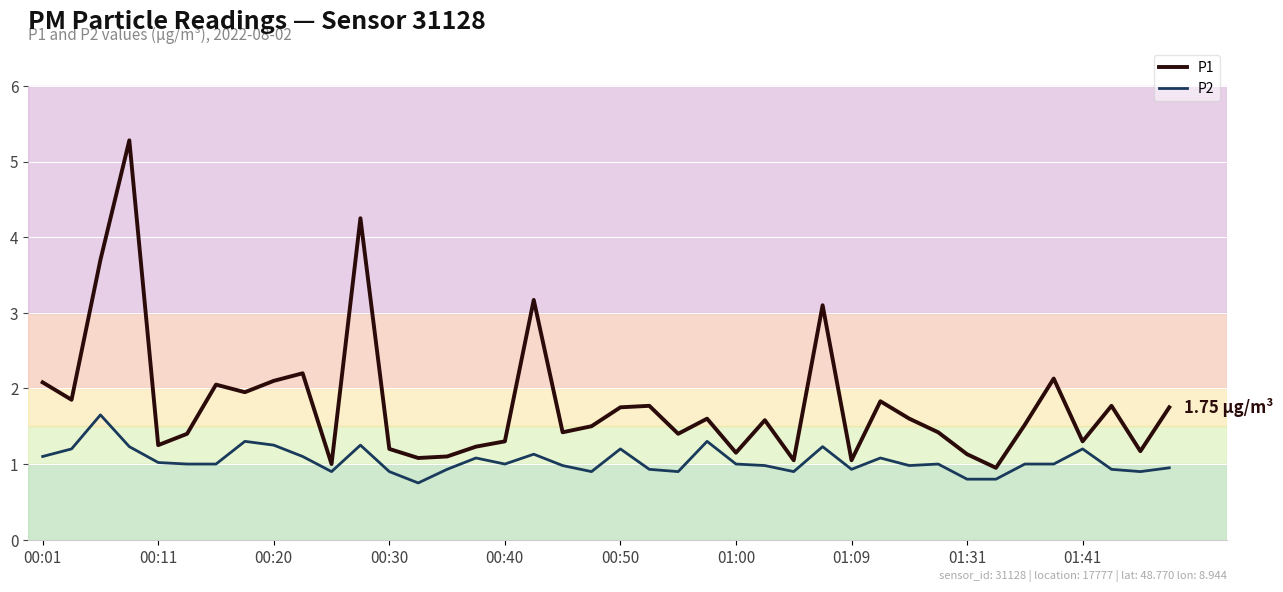

Which category has the lowest value in the P1 series?

33